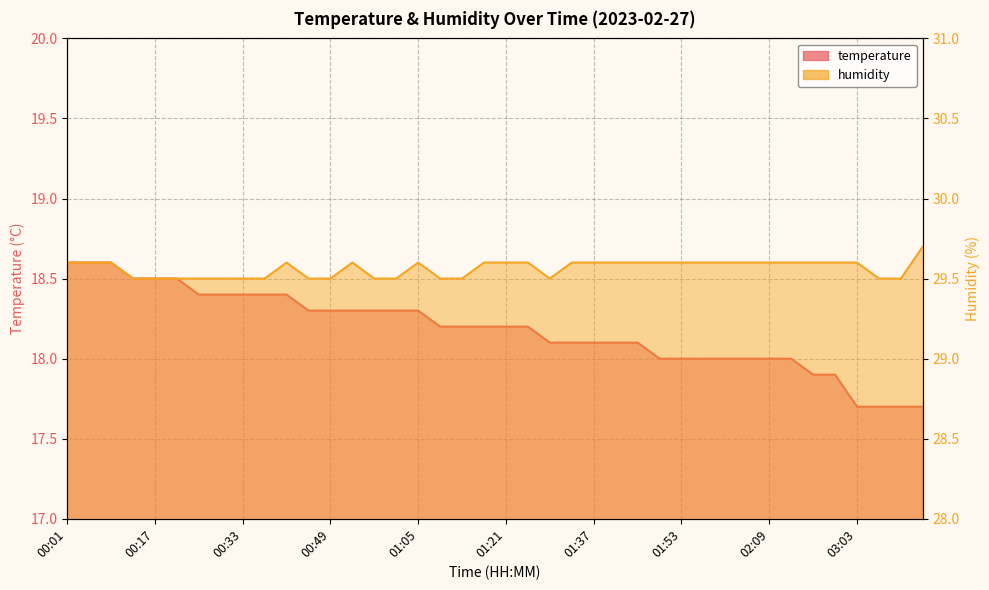

Reading left to right, transcribe all the data shown in this chart.

temperature: 00:01=18.6	00:05=18.6	00:09=18.6	00:13=18.5	00:17=18.5	00:21=18.5	00:25=18.4	00:29=18.4	00:33=18.4	00:37=18.4	00:41=18.4	00:45=18.3	00:49=18.3	00:53=18.3	00:57=18.3	01:01=18.3	01:05=18.3	01:09=18.2	01:13=18.2	01:17=18.2	01:21=18.2	01:25=18.2	01:29=18.1	01:33=18.1	01:37=18.1	01:41=18.1	01:45=18.1	01:49=18.0	01:53=18.0	01:57=18.0	02:01=18.0	02:05=18.0	02:09=18.0	02:13=18.0	02:30=17.9	02:42=17.9	03:03=17.7	03:11=17.7	03:15=17.7	03:20=17.7
humidity: 00:01=29.6	00:05=29.6	00:09=29.6	00:13=29.5	00:17=29.5	00:21=29.5	00:25=29.5	00:29=29.5	00:33=29.5	00:37=29.5	00:41=29.6	00:45=29.5	00:49=29.5	00:53=29.6	00:57=29.5	01:01=29.5	01:05=29.6	01:09=29.5	01:13=29.5	01:17=29.6	01:21=29.6	01:25=29.6	01:29=29.5	01:33=29.6	01:37=29.6	01:41=29.6	01:45=29.6	01:49=29.6	01:53=29.6	01:57=29.6	02:01=29.6	02:05=29.6	02:09=29.6	02:13=29.6	02:30=29.6	02:42=29.6	03:03=29.6	03:11=29.5	03:15=29.5	03:20=29.7